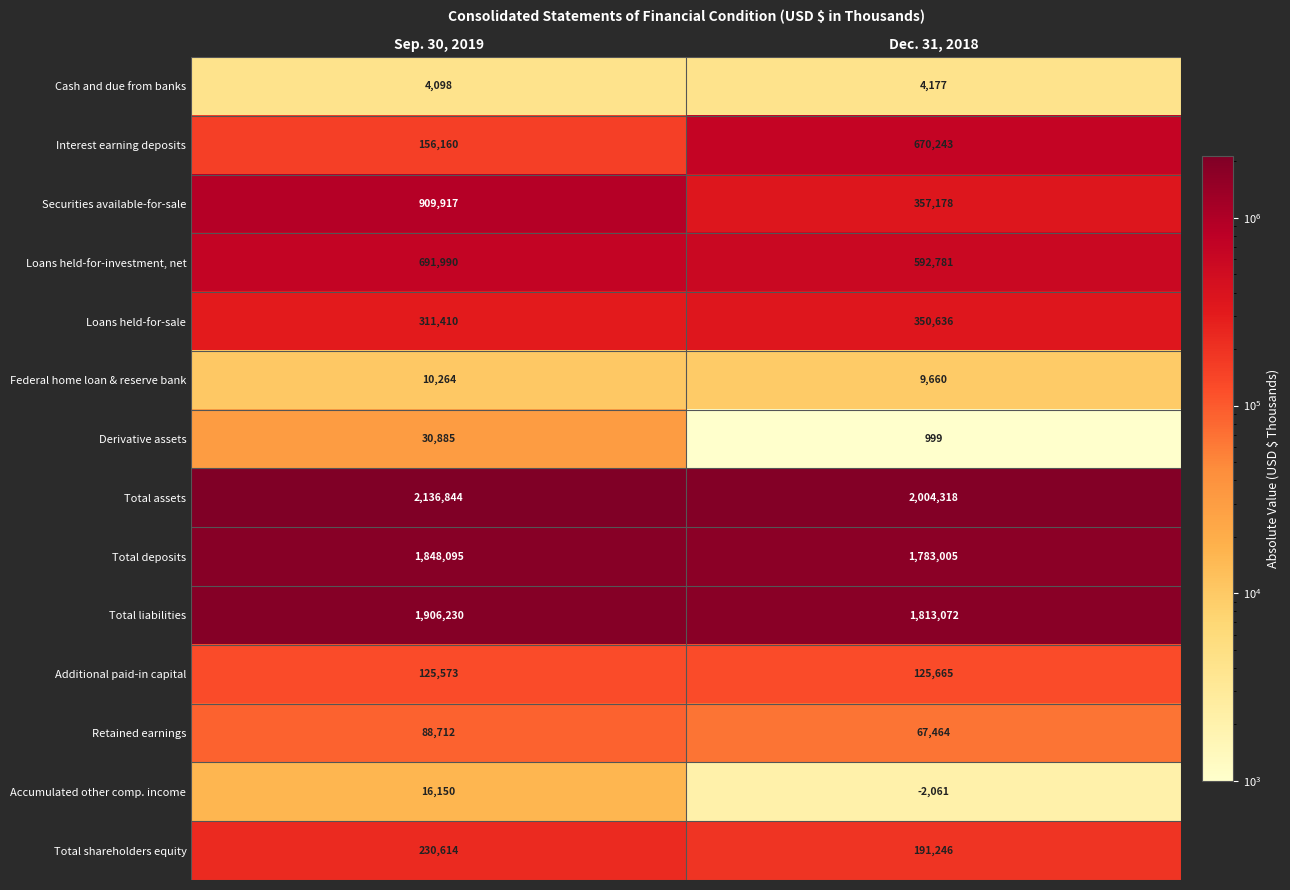

What is the highest value of the Total shareholders equity series?

230614